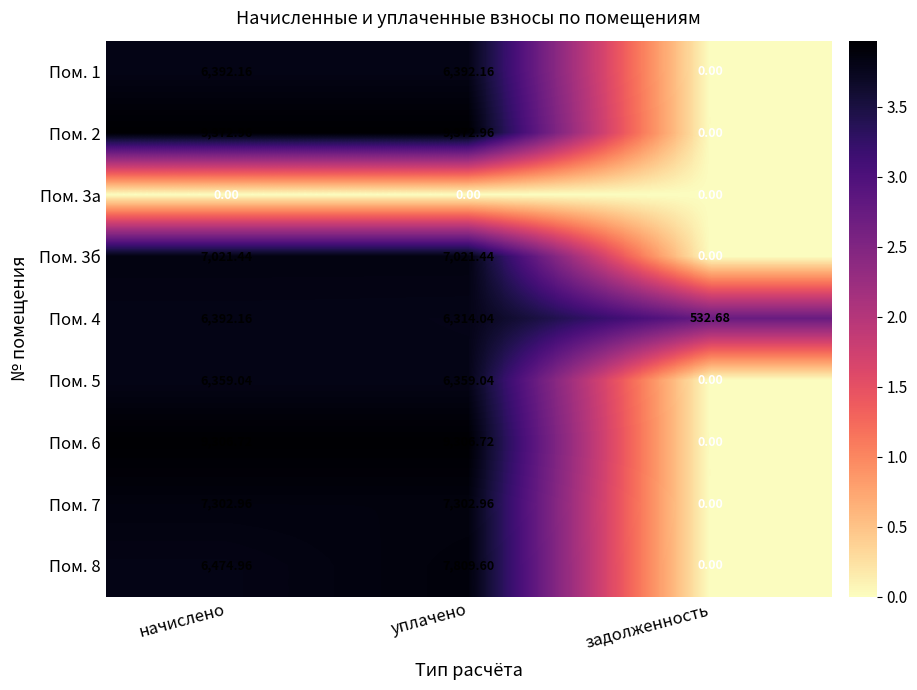

Where does the Пом. 1 series first go above 6392?

начислено